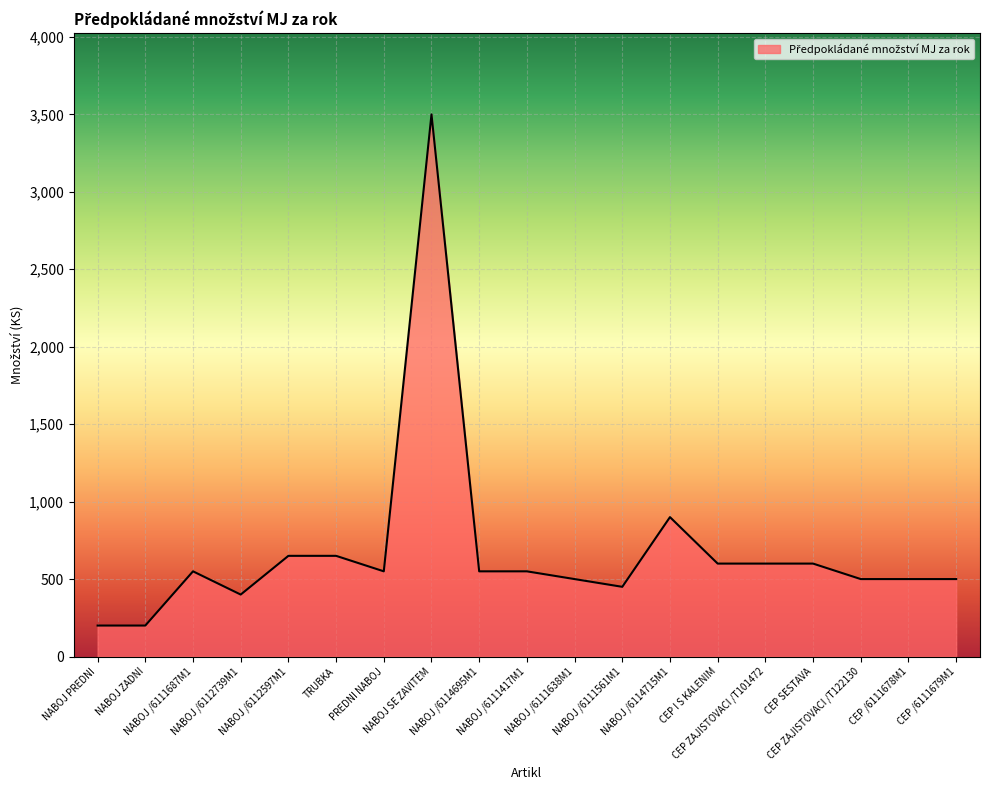

True or false: there are more than 2 points higher than both neighbors.

True